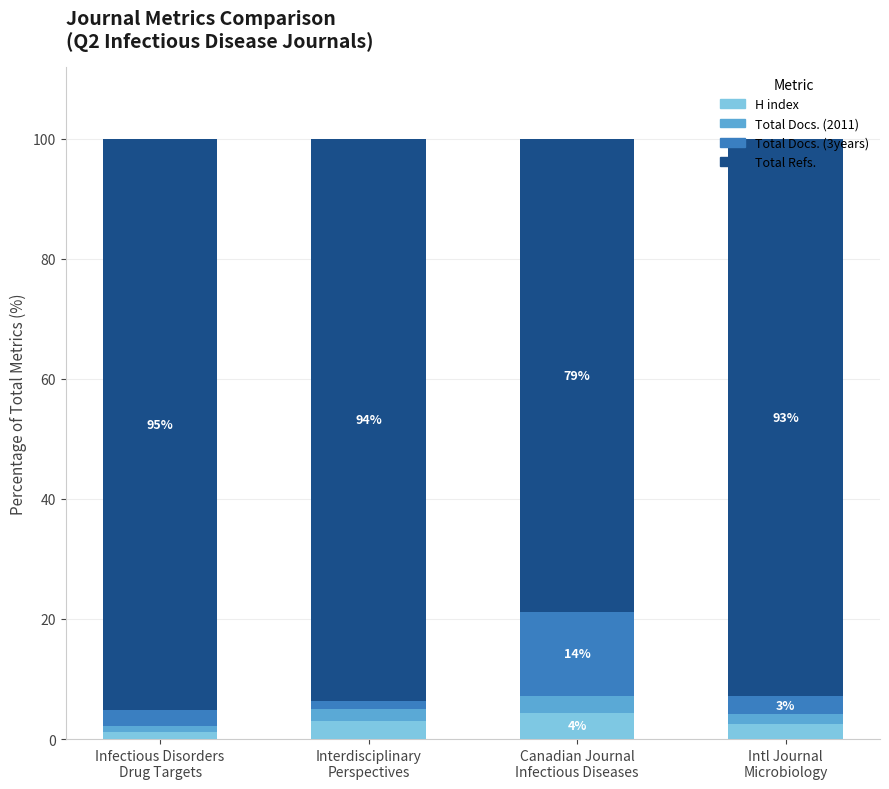

What is the maximum value for H index?

4.4